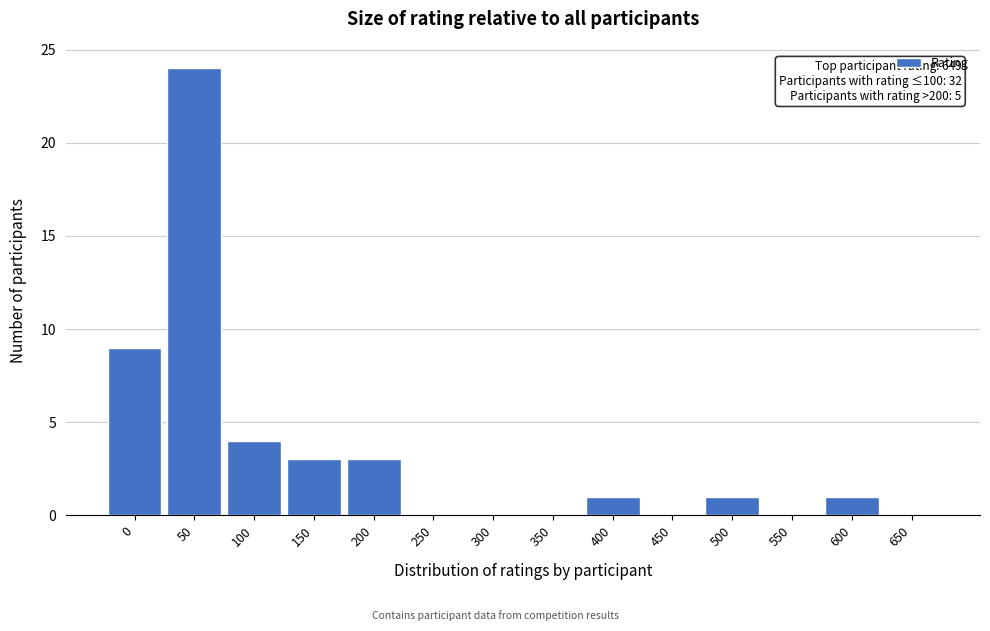

Reading left to right, what are all the values shown in this chart?

0=9	50=24	100=4	150=3	200=3	250=0	300=0	350=0	400=1	450=0	500=1	550=0	600=1	650=0